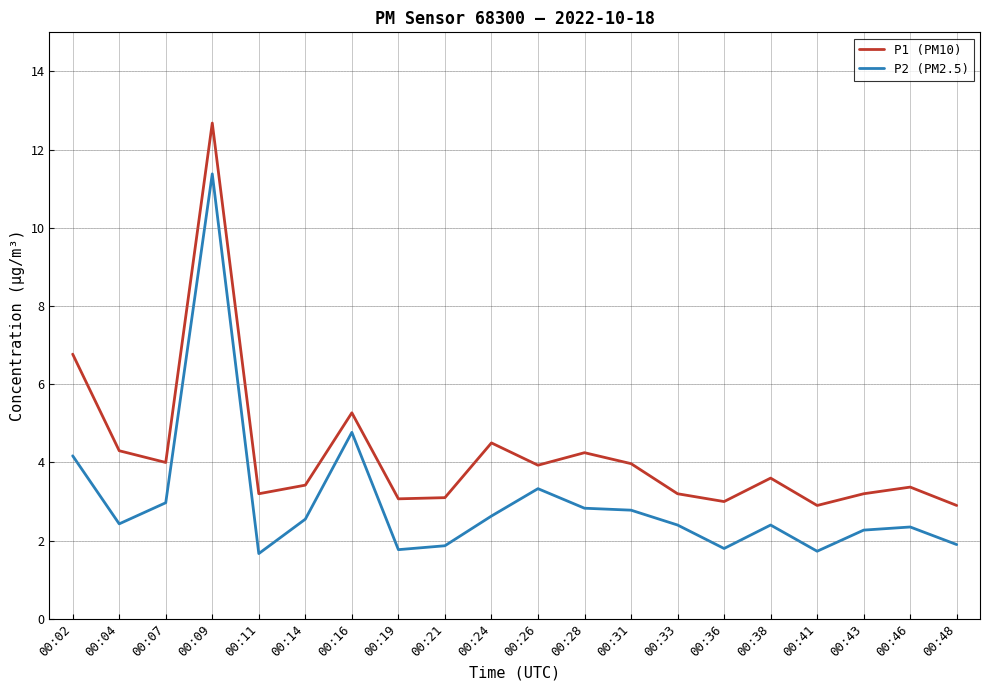

What is the smallest value displayed?

1.7